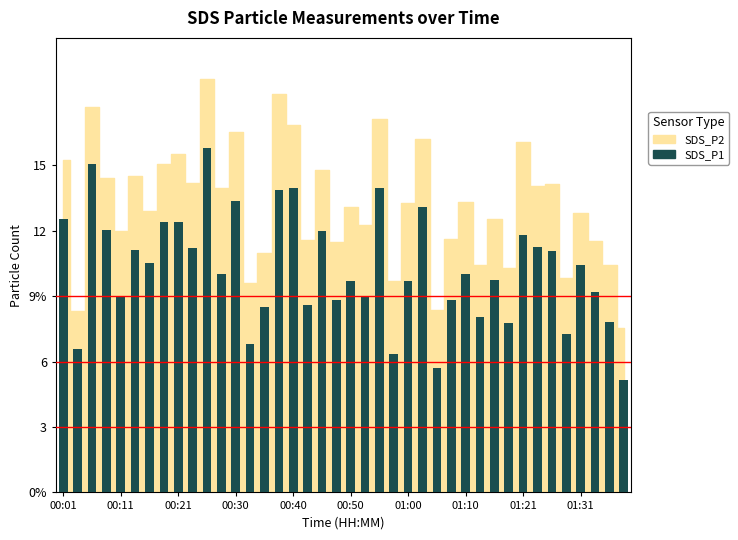

Where does the data first go above 10?

00:01